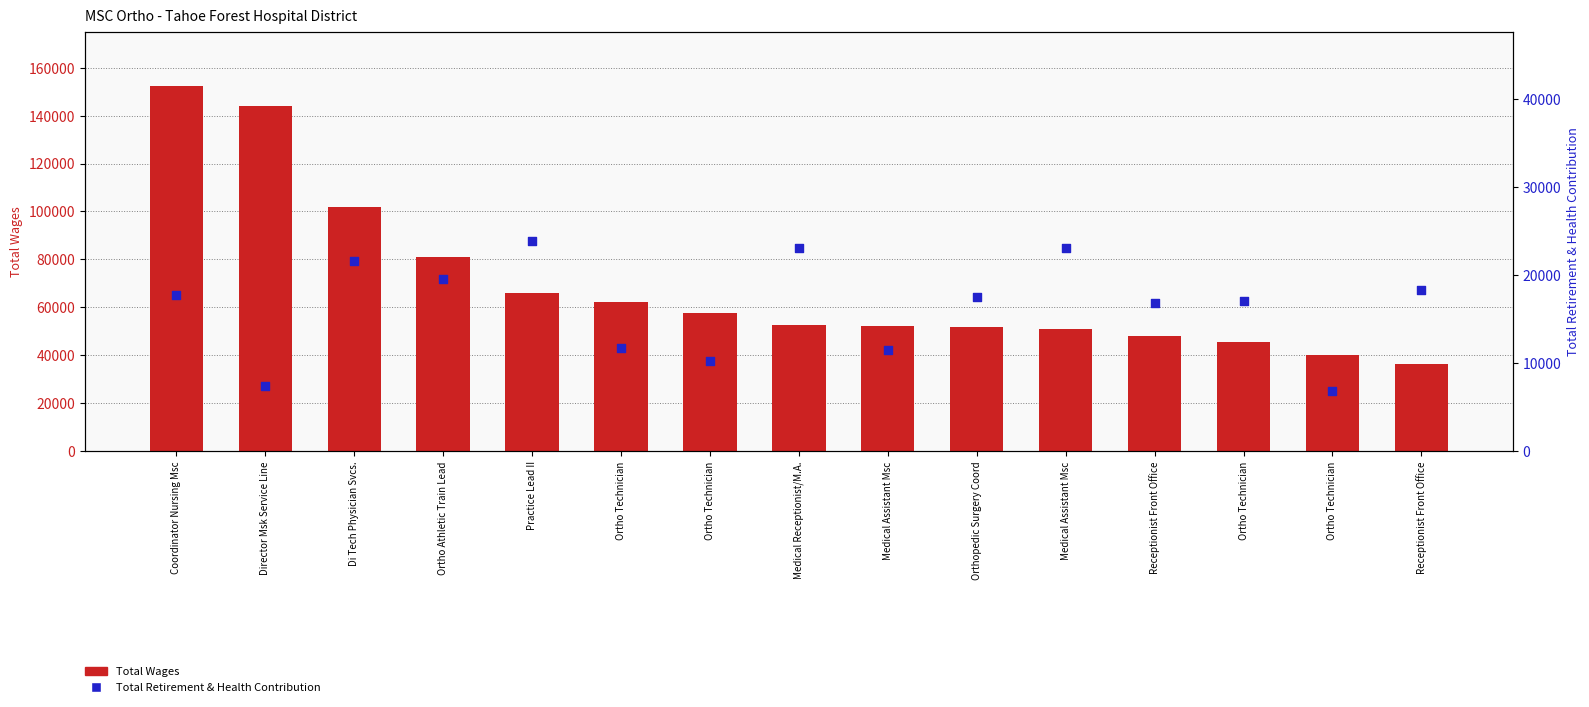

At which category is the sum across all series the highest?

Coordinator Nursing Msc